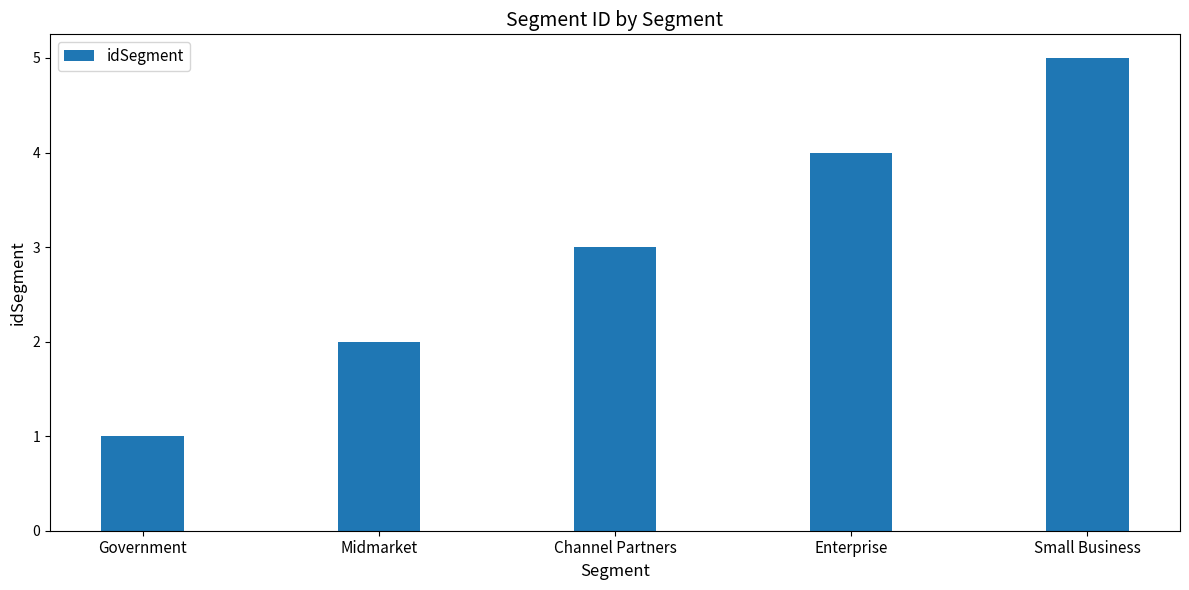

List the labels in order of value, smallest first.

Government, Midmarket, Channel Partners, Enterprise, Small Business